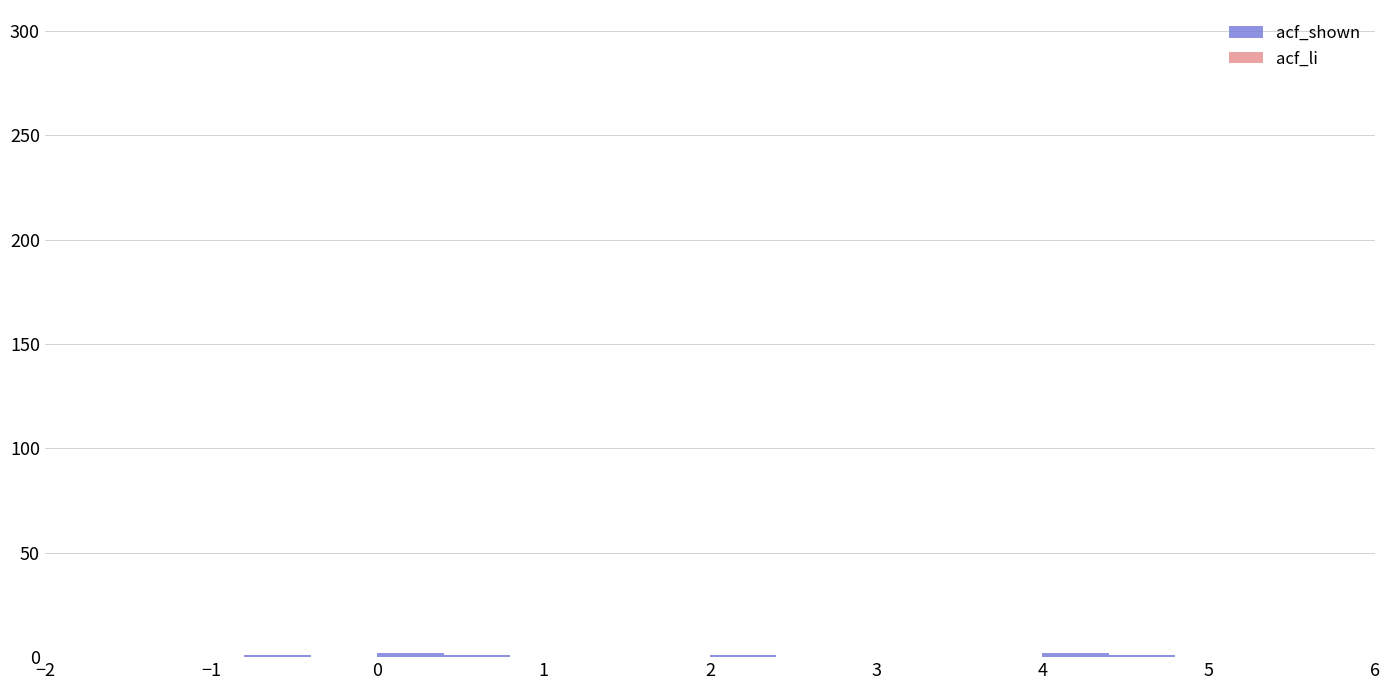

Reading left to right, list every bar in this chart as the range it spans on the x-axis followed by its height. The values are not printed on the chart, so give them approximately, as read against the axis.

-2.0 to -1.6: 0
-1.6 to -1.2: 0
-1.2 to -0.8: 0
-0.8 to -0.4: under 5
-0.4 to 0.0: 0
0.0 to 0.4: under 5
0.4 to 0.8: under 5
0.8 to 1.2: 0
1.2 to 1.6: 0
1.6 to 2.0: 0
2.0 to 2.4: under 5
2.4 to 2.8: 0
2.8 to 3.2: 0
3.2 to 3.6: 0
3.6 to 4.0: 0
4.0 to 4.4: under 5
4.4 to 4.8: under 5
4.8 to 5.2: 0
5.2 to 5.6: 0
5.6 to 6.0: 0